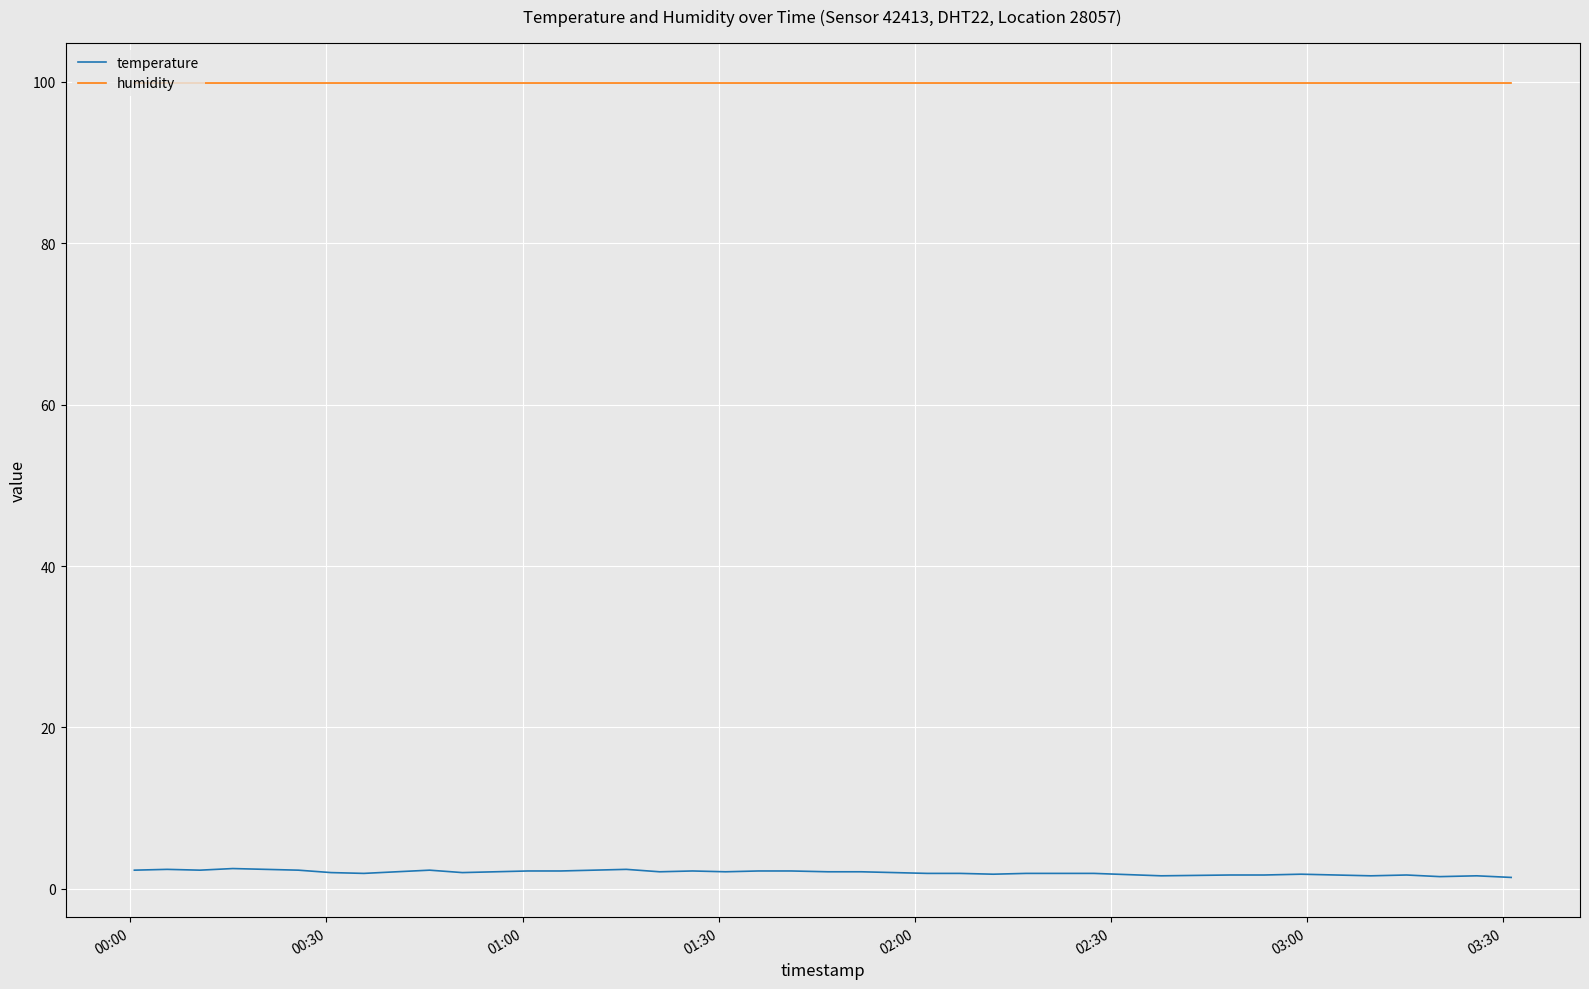

Which series has the largest total across all categories?

humidity